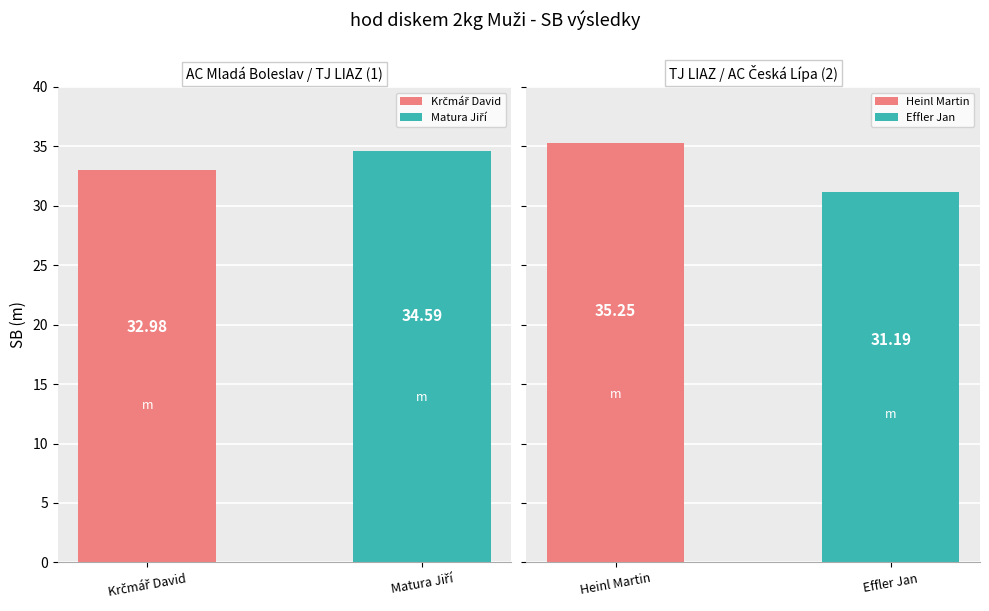

Is it true that the value at Matura Jiří is 34.6?

True